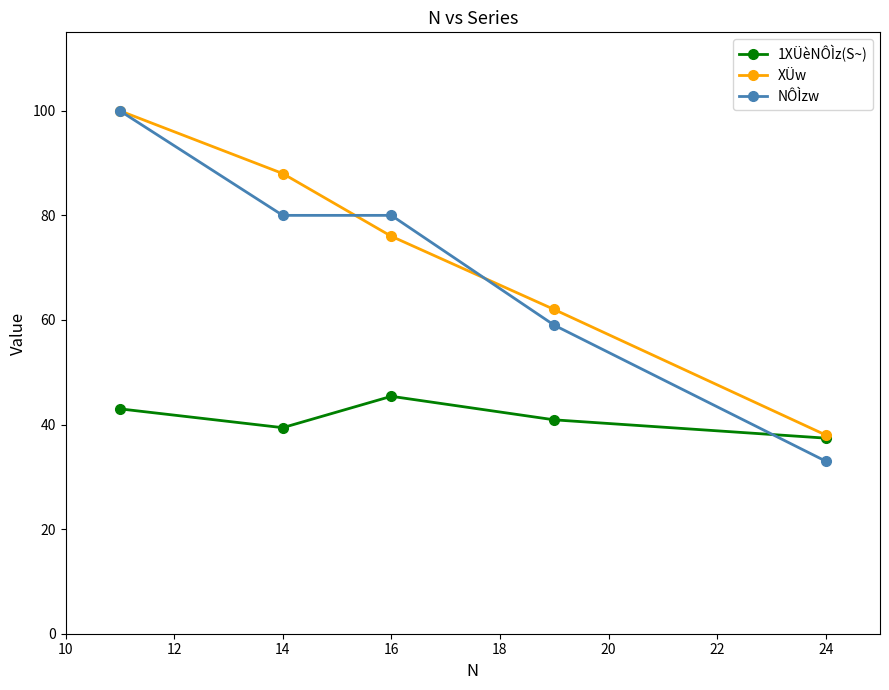

What is the highest value of the NÔÌzw series?

100.0